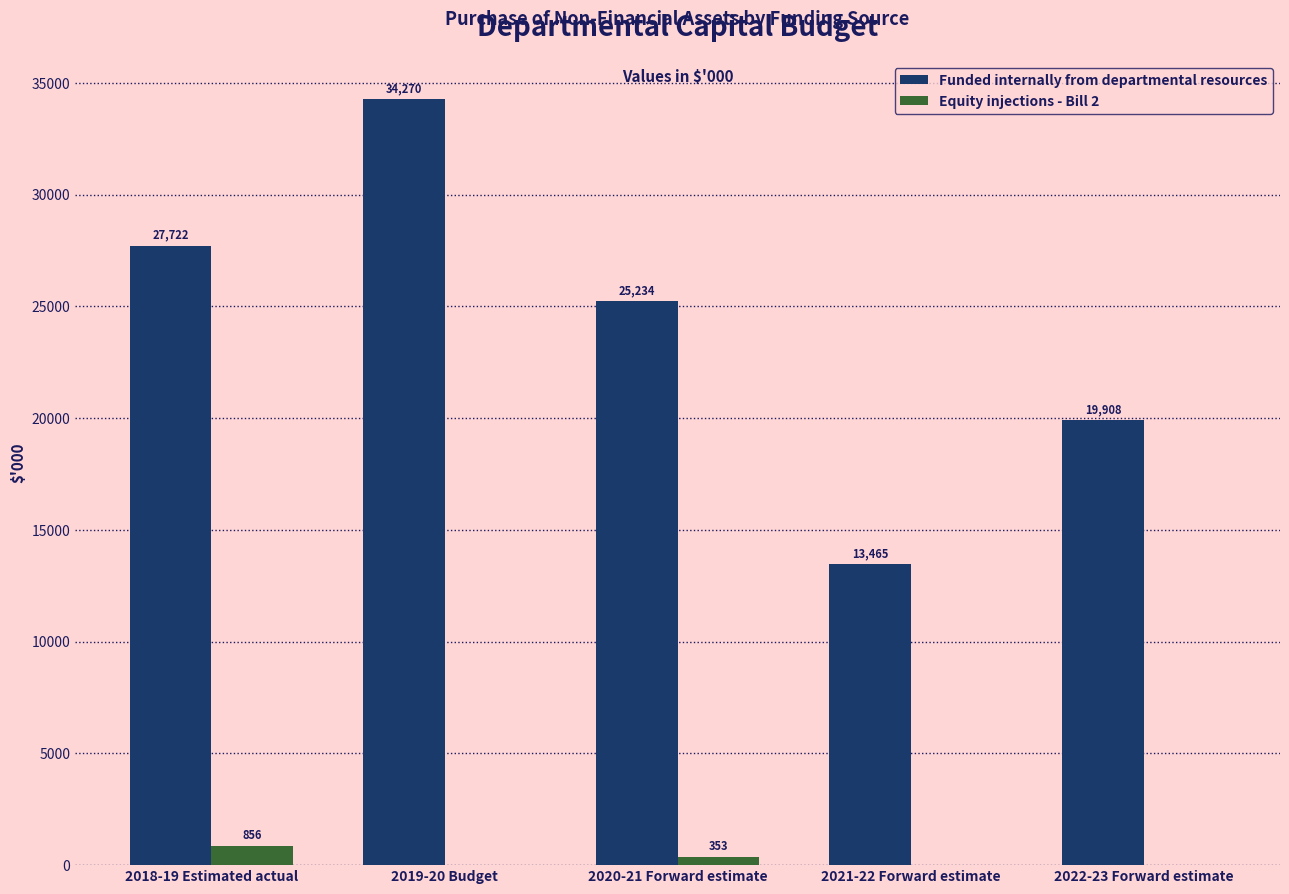

Reading right to left, what are all the values shown in this chart?

Funded internally from departmental resources: 2022-23 Forward estimate=19908	2021-22 Forward estimate=13465	2020-21 Forward estimate=25234	2019-20 Budget=34270	2018-19 Estimated actual=27722
Equity injections - Bill 2: 2022-23 Forward estimate=0	2021-22 Forward estimate=0	2020-21 Forward estimate=353	2019-20 Budget=0	2018-19 Estimated actual=856